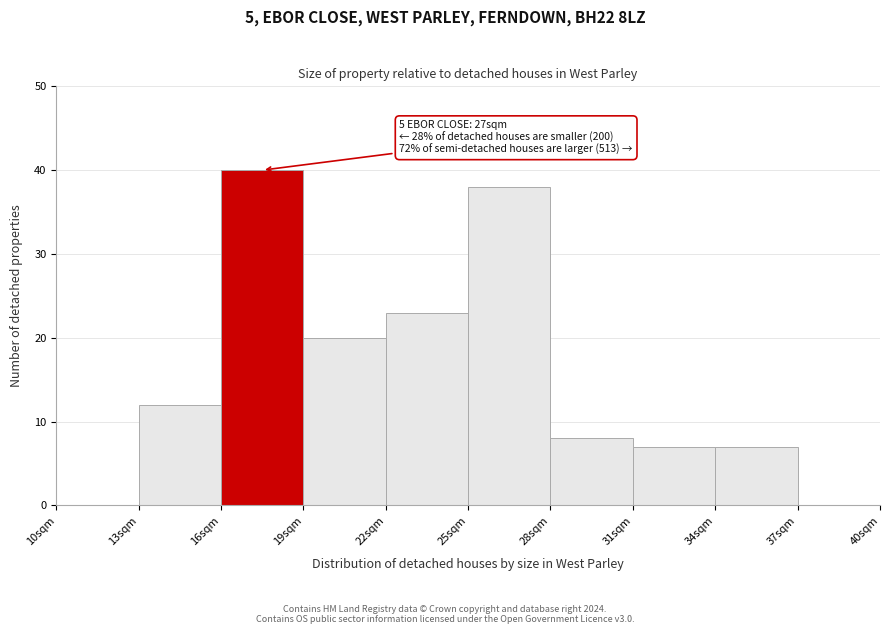

Which range on the x-axis has the tallest bar?

16 to 19